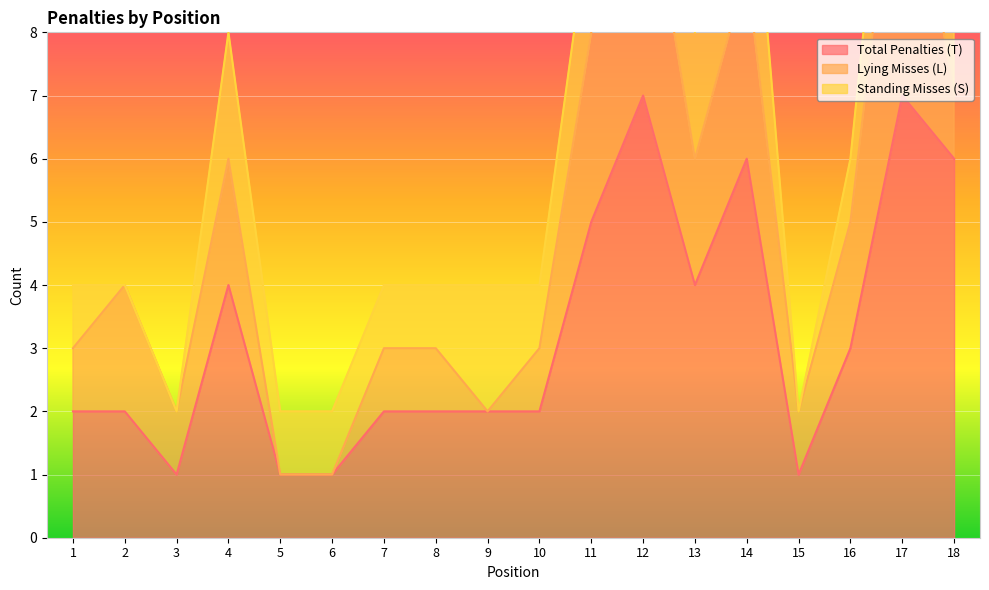

At which label is Total Penalties (T) closest to 4?

4